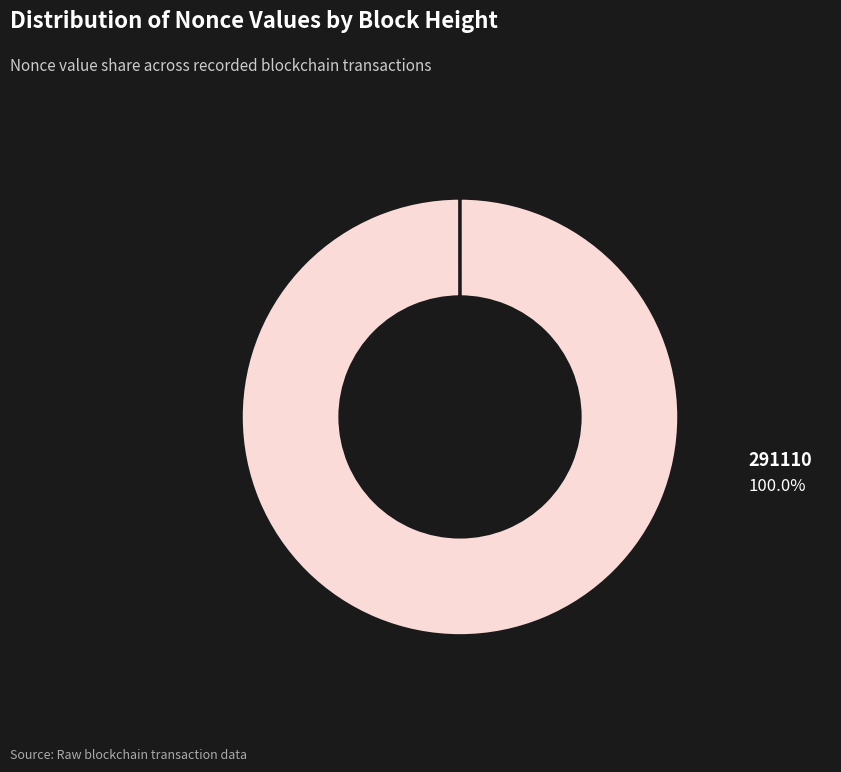

Is there any slice that represents more than half of the pie?

Yes